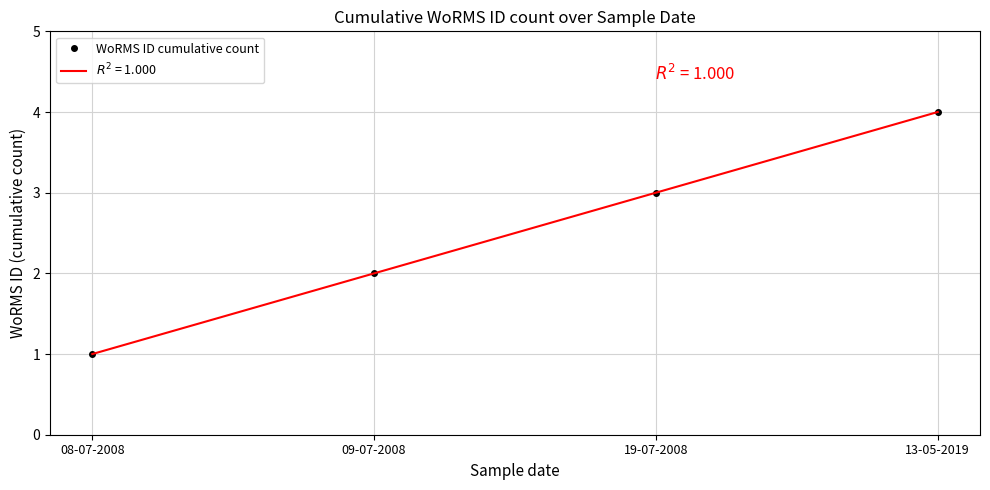

How many data points are above 3?

1